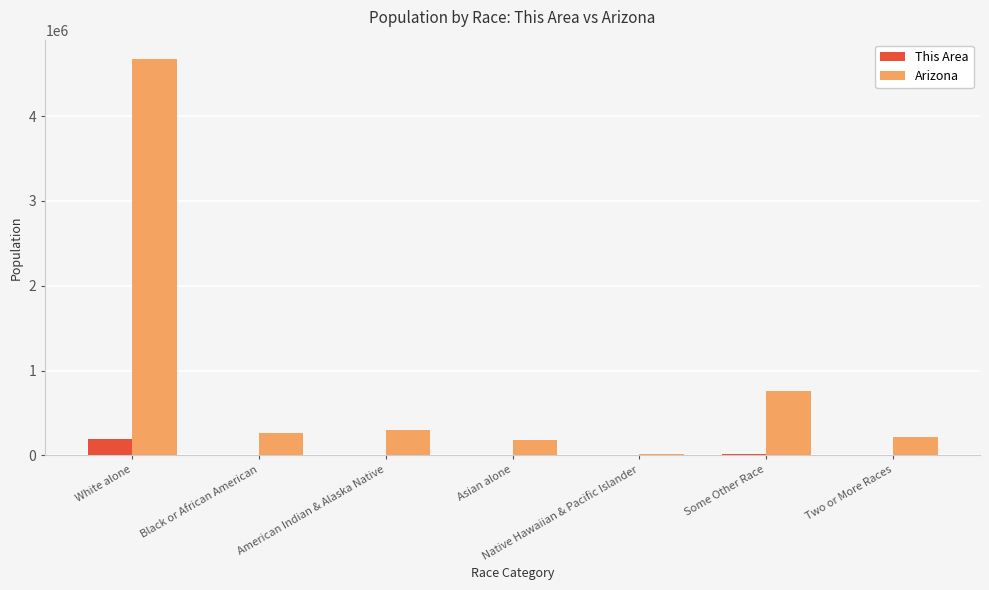

What is the sum of all Arizona values?

6392017